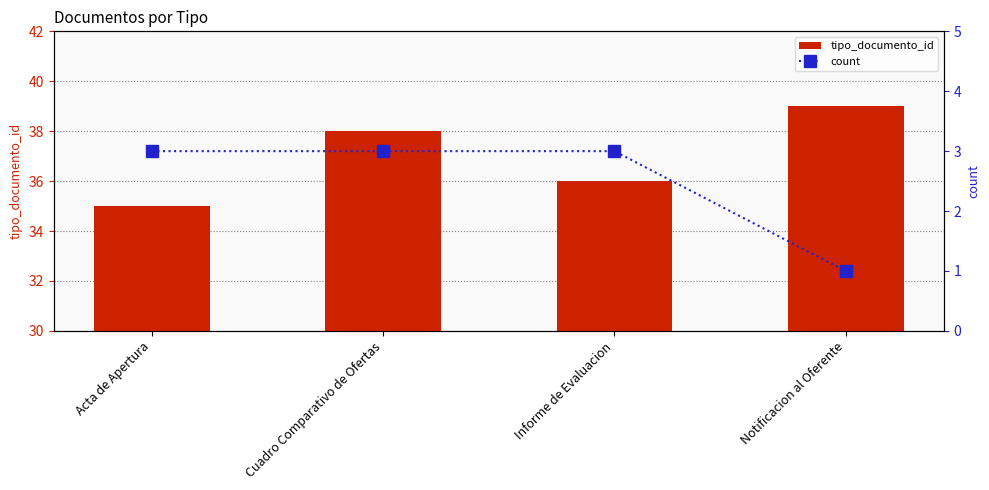

Which series has the largest range (max minus min)?

tipo_documento_id